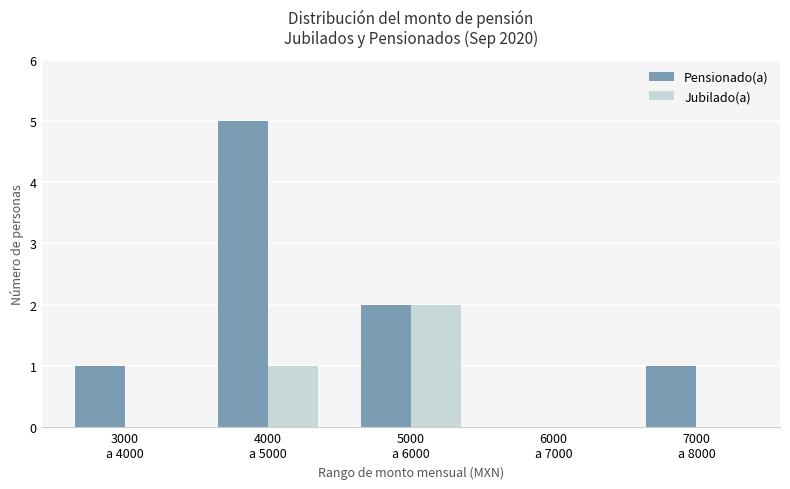

Does the chart contain stacked bars?

No